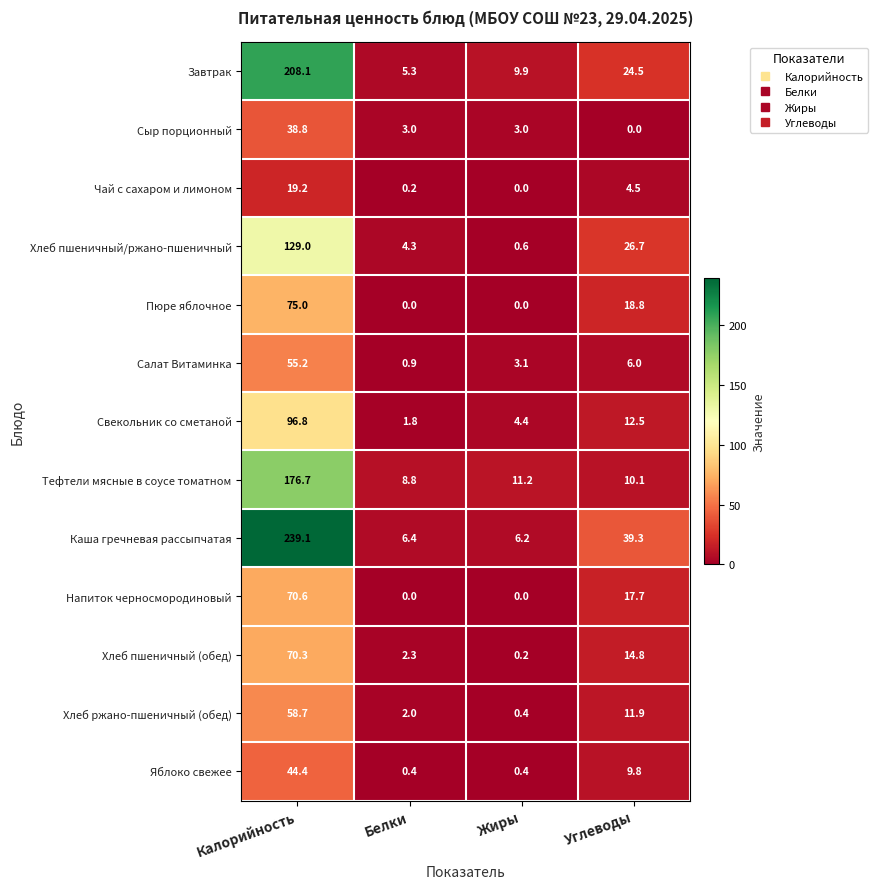

Is it true that Каша гречневая рассыпчатая equals 61.1 at Углеводы?

False